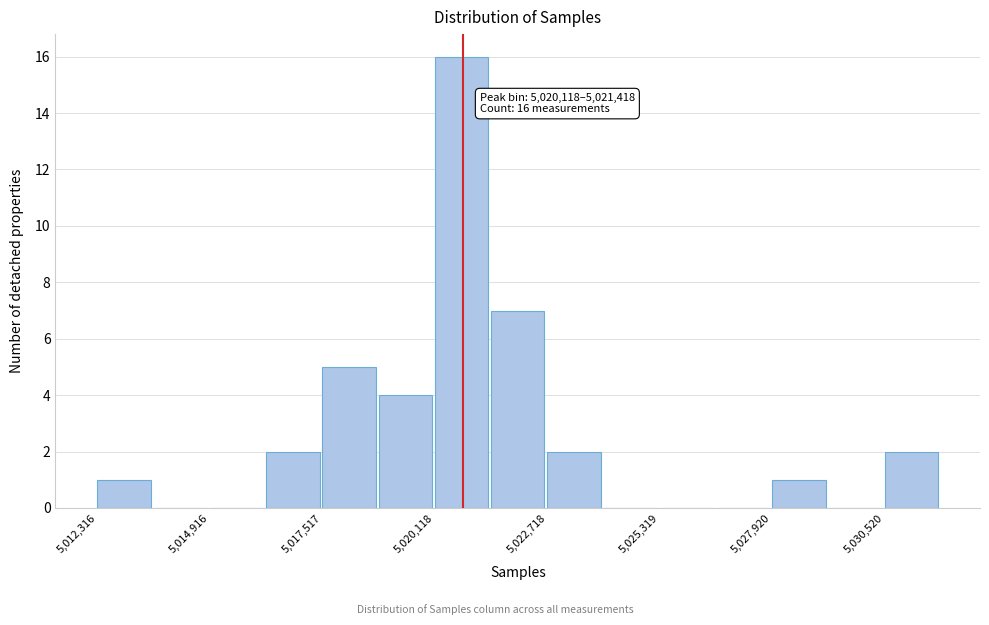

Read against the x-axis, roughly where is the centre of the tallest bar?

5020500